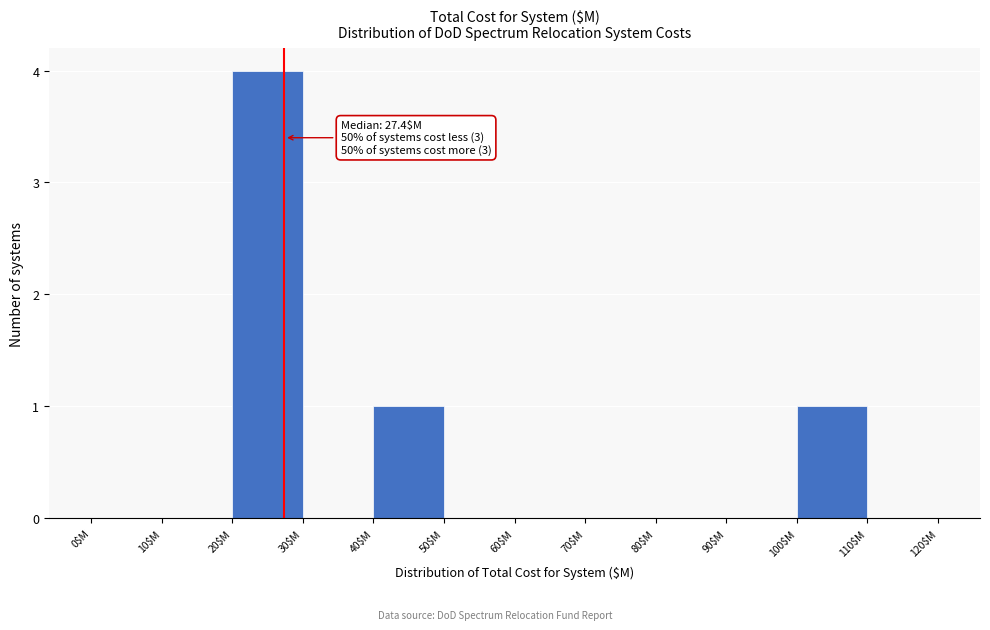

Which range on the x-axis has the tallest bar?

20 to 30